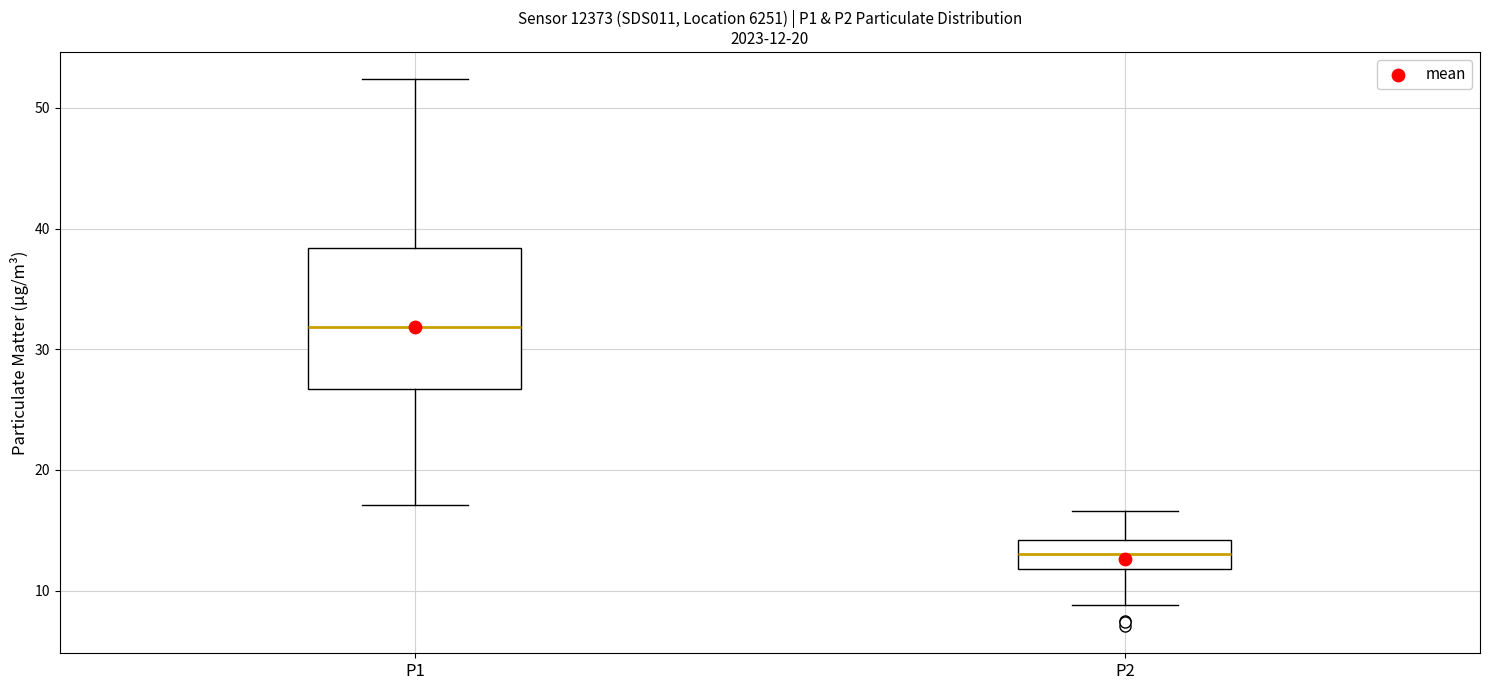

Comparing the boxes themselves (not the whiskers), which one is the tallest?

P1